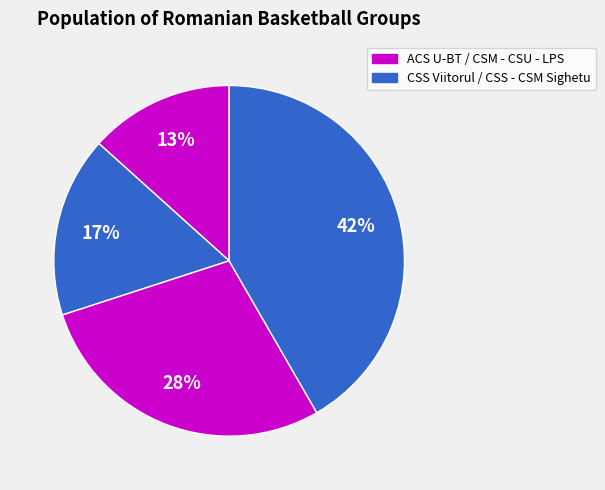

How many slices are in this pie chart?

4